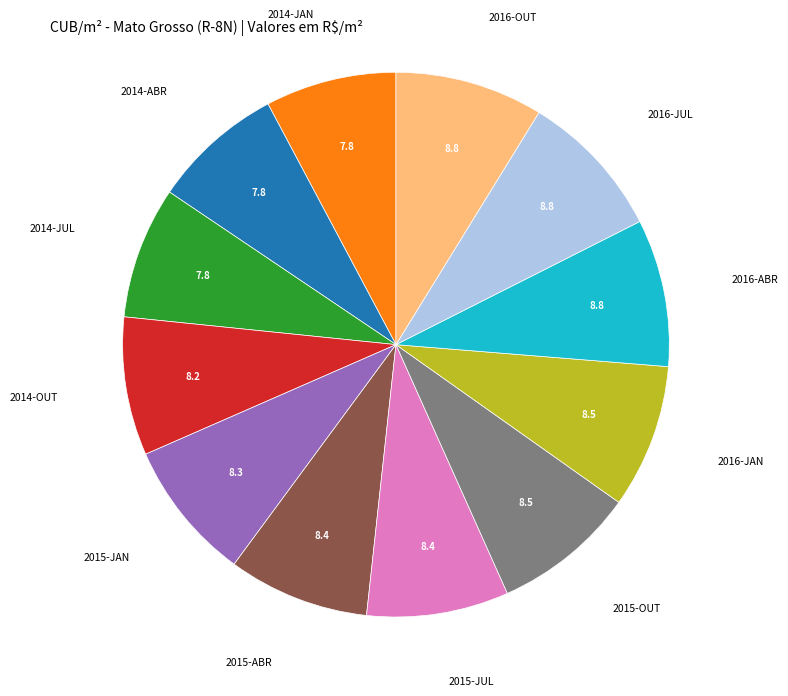

Approximately how many times larger is the value at 2014-OUT compared to 2014-ABR?

1.1